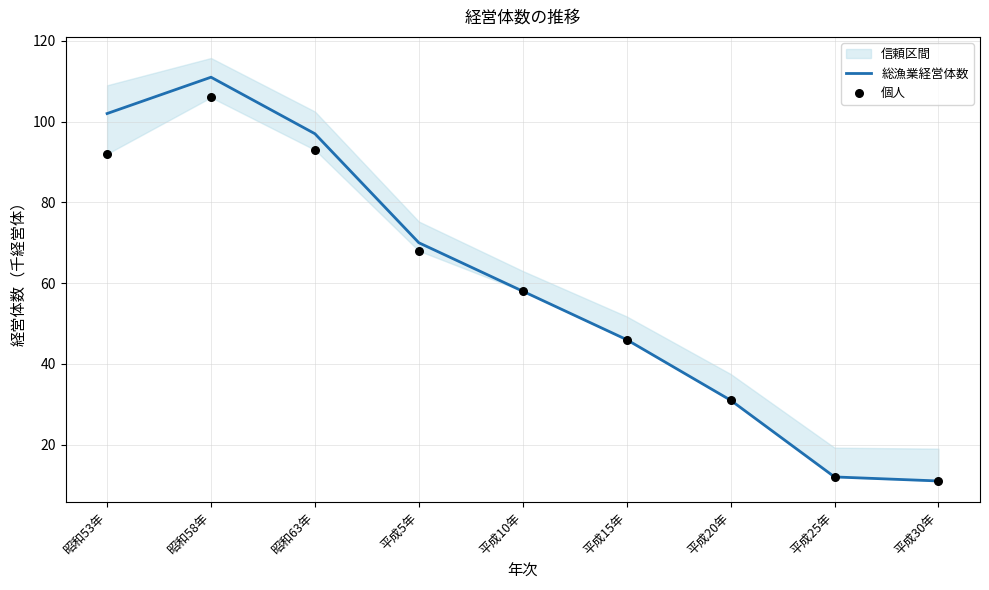

At how many categories does at least one series exceed 20?

7